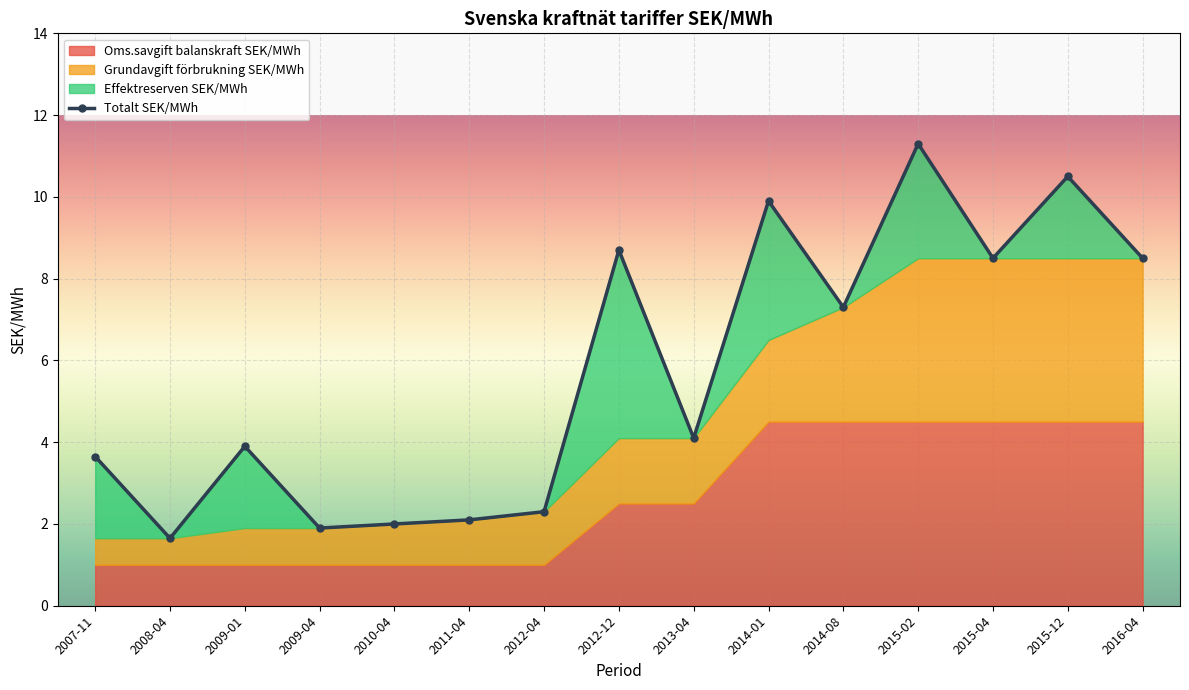

Reading left to right, list all the values displayed in this chart.

3.6	1.6	3.9	1.9	2.0	2.1	2.3	8.7	4.1	9.9	7.3	11.3	8.5	10.5	8.5